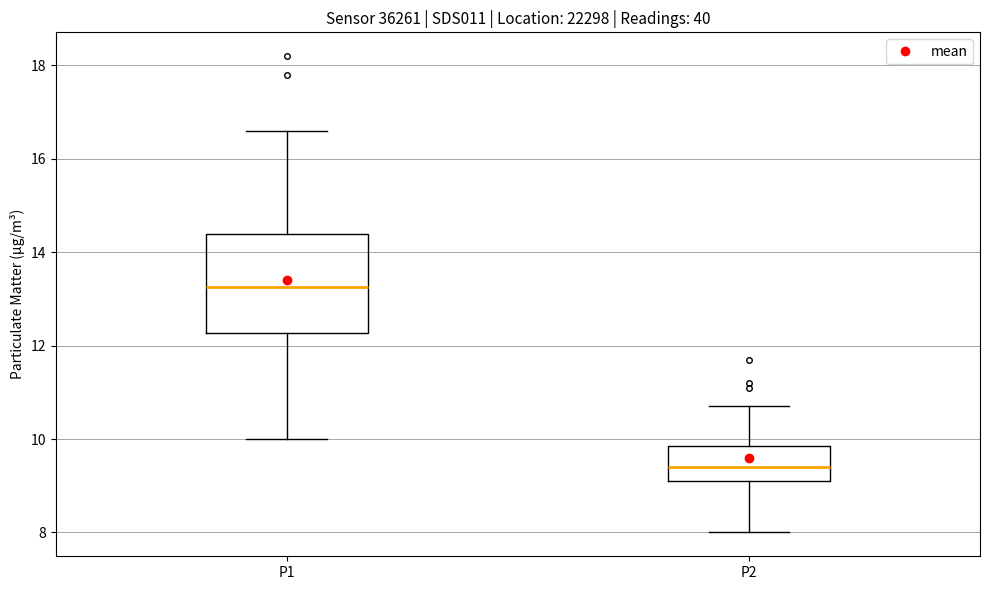

Which box is the tallest, from its lower edge to its upper edge?

P1